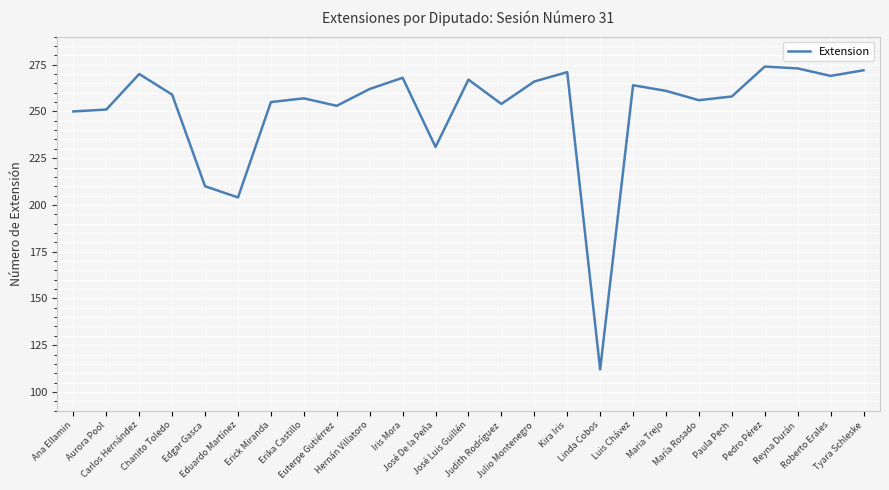

Is it true that the value at José Luis Guillén is 175?

False